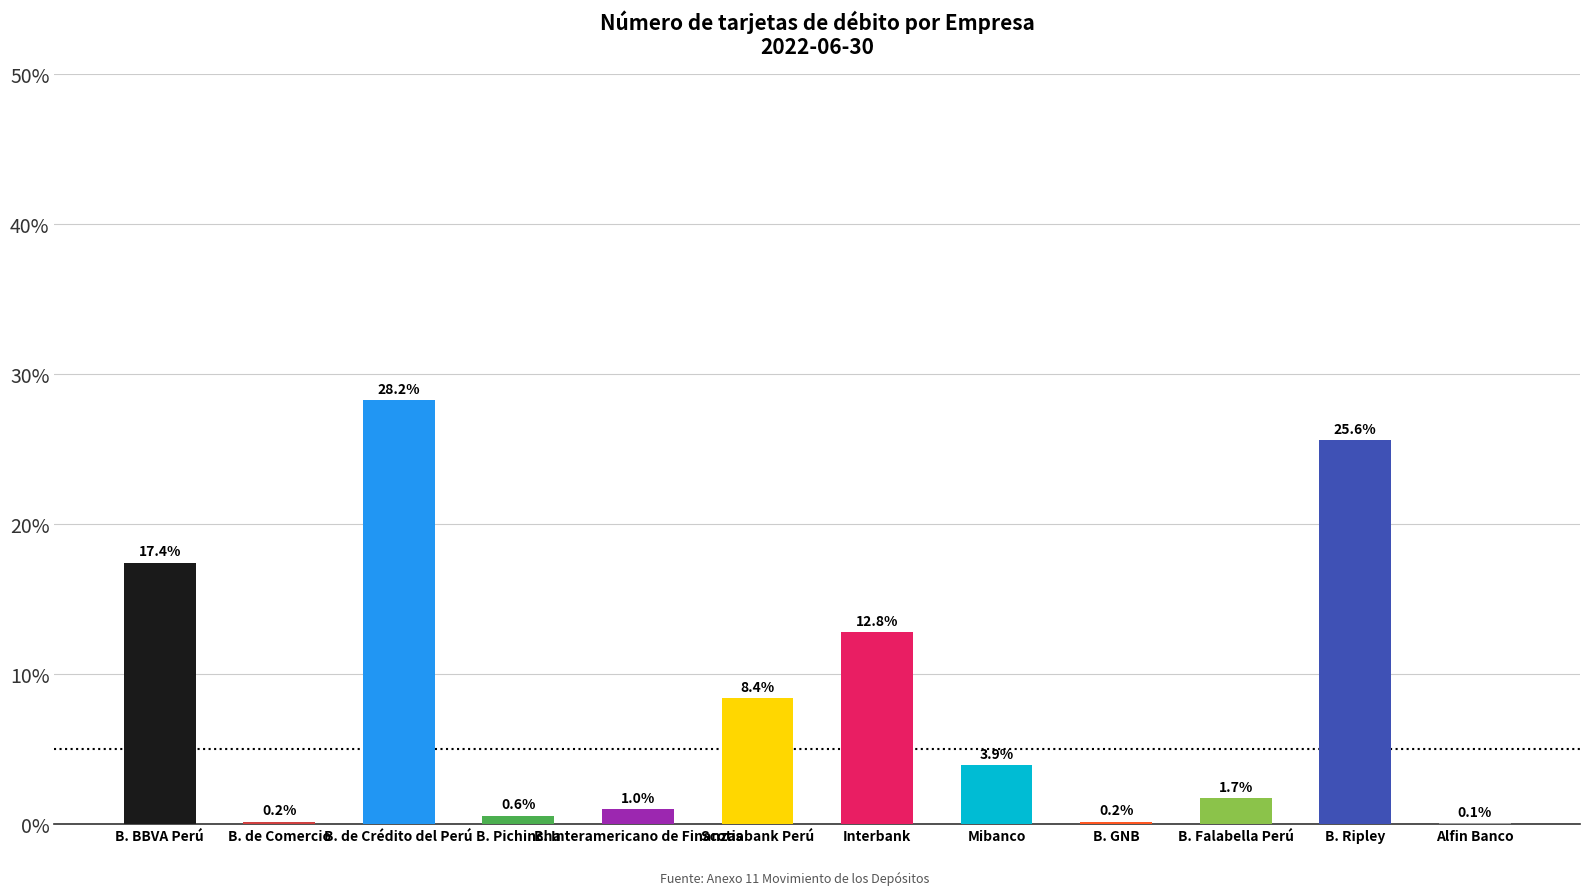

Does the chart contain stacked bars?

No